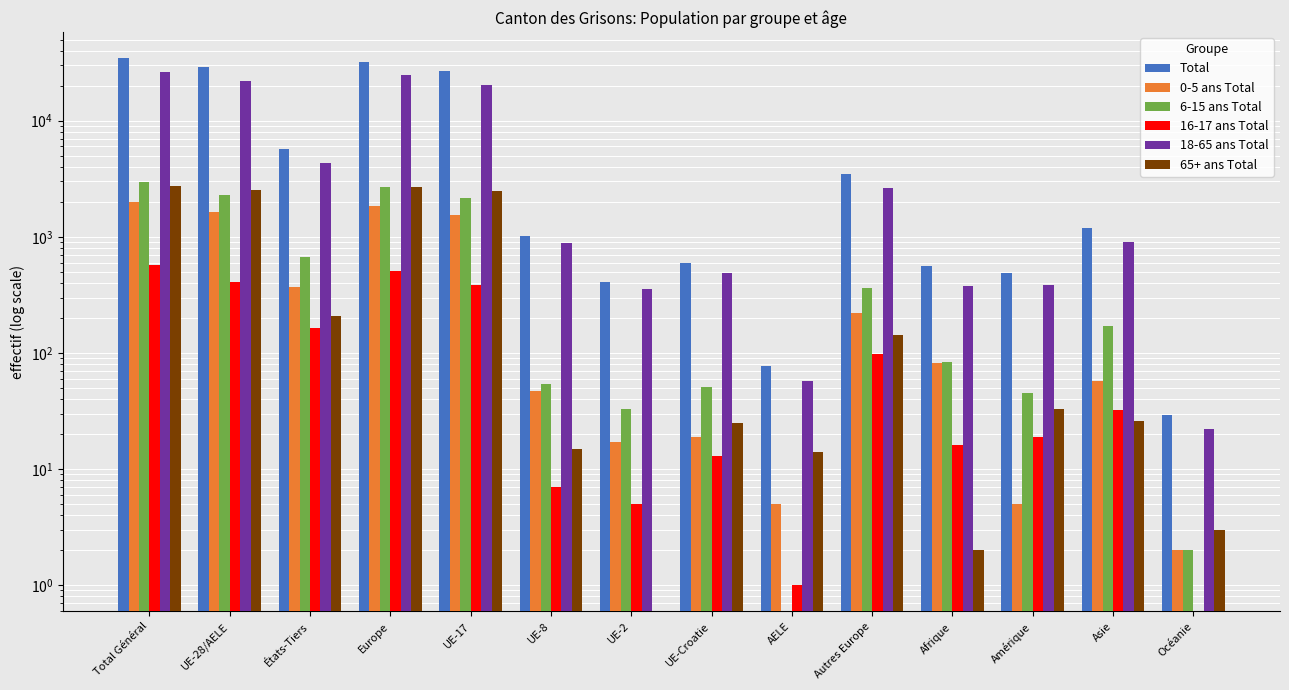

What is the value of the 6-15 ans Total bar at the 10th from the left?

366